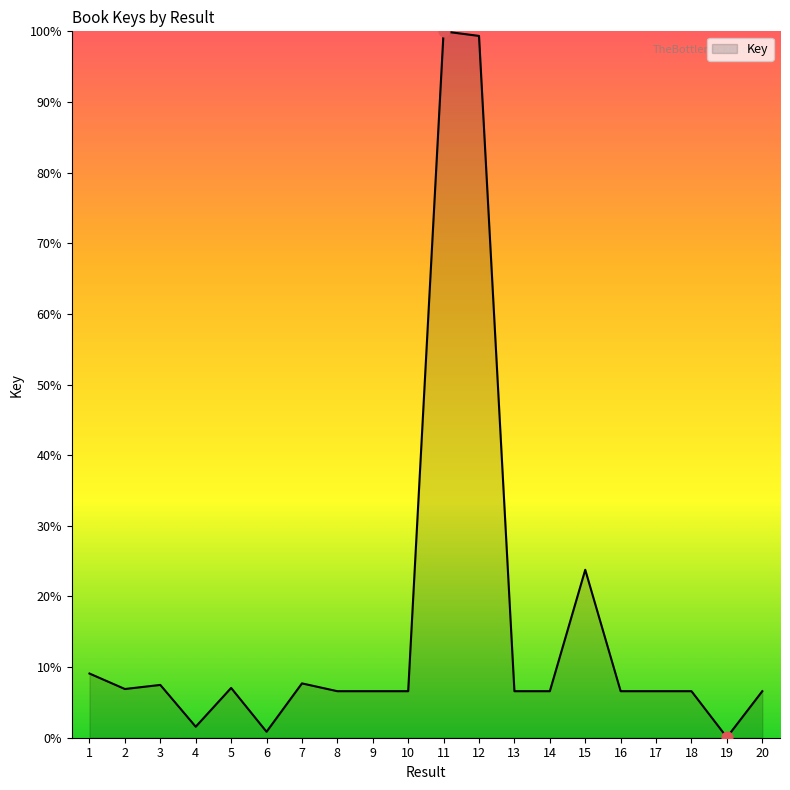

Approximately how many times larger is the value at 8 compared to 13?

1.0